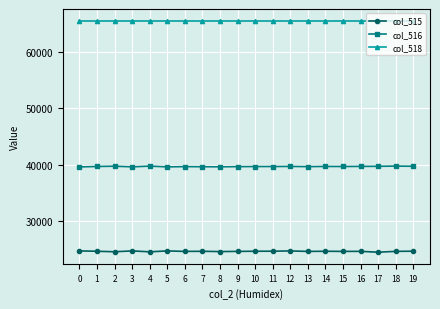

True or false: col_516 and col_515 intersect in this chart.

False